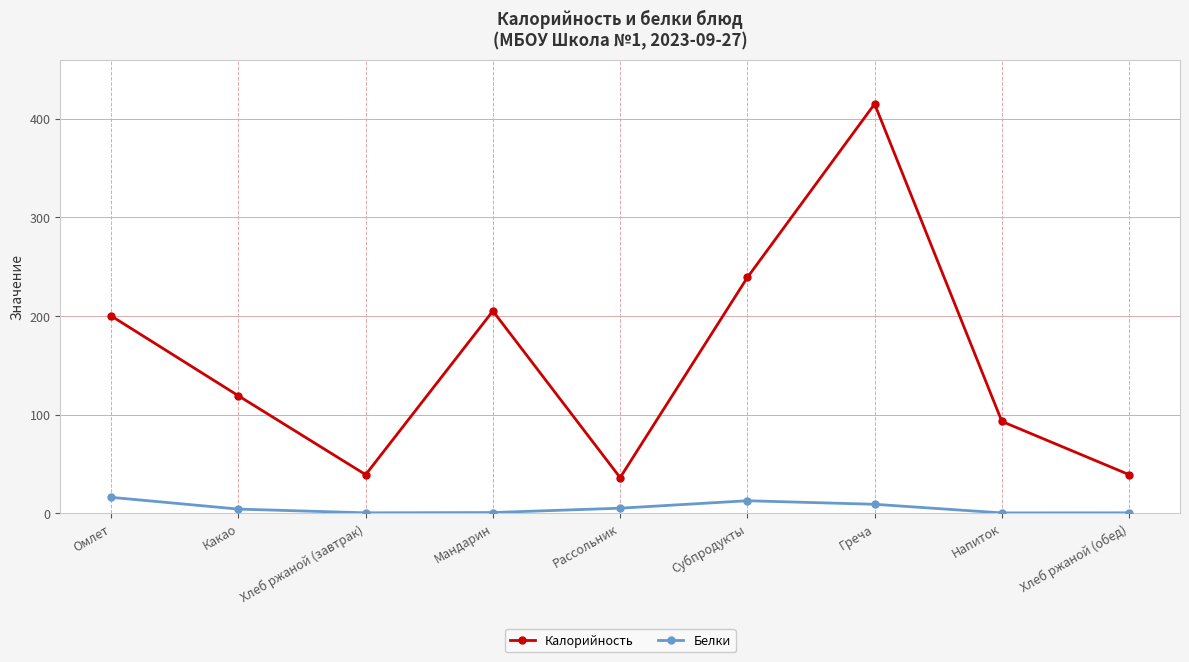

True or false: Калорийность has more than 0 points higher than both neighbors.

True